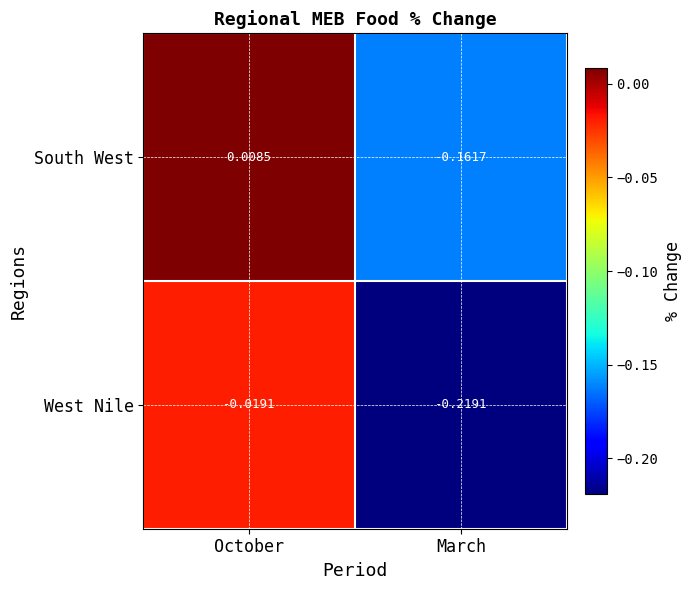

Which category has the highest value across all series?

October